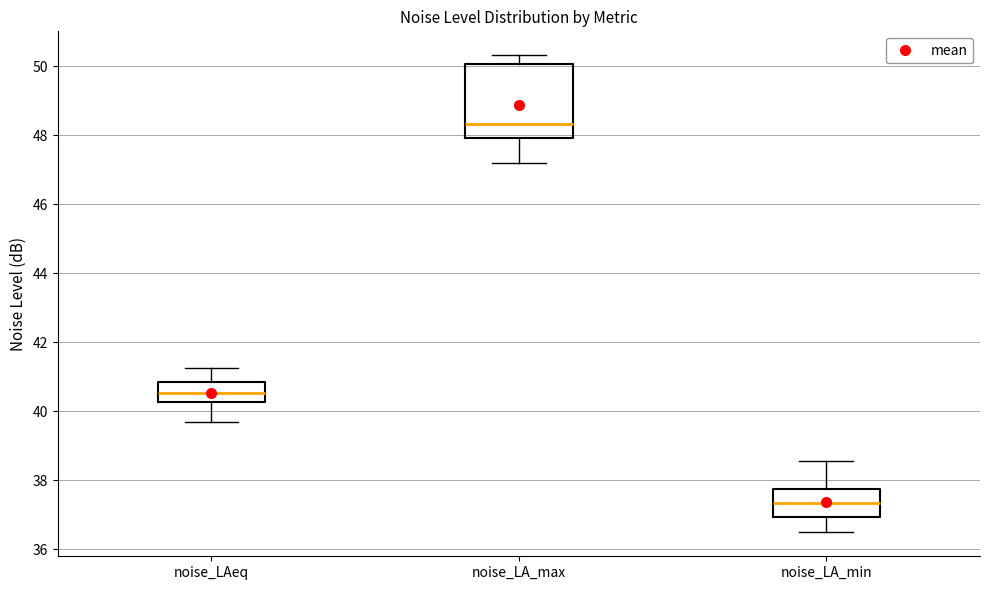

Reading left to right, transcribe this box plot: for each box, give where its median line is, the range the box spans, and where its two whiskers end, as read against the y-axis. The values are not printed on the chart, so give them approximately, as read against the axis.

noise_LAeq: median 40.6, box 40.2 to 40.8, whiskers 39.6 to 41.2
noise_LA_max: median 48.4, box 48.0 to 50.0, whiskers 47.2 to 50.4
noise_LA_min: median 37.4, box 37.0 to 37.8, whiskers 36.4 to 38.6